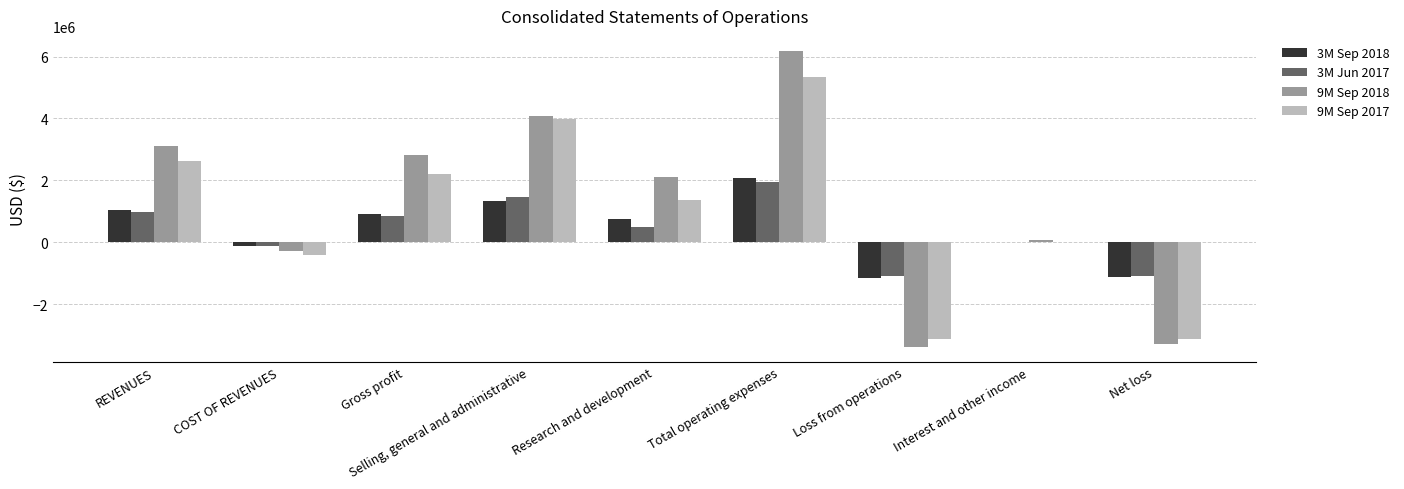

Are the bars horizontal?

No